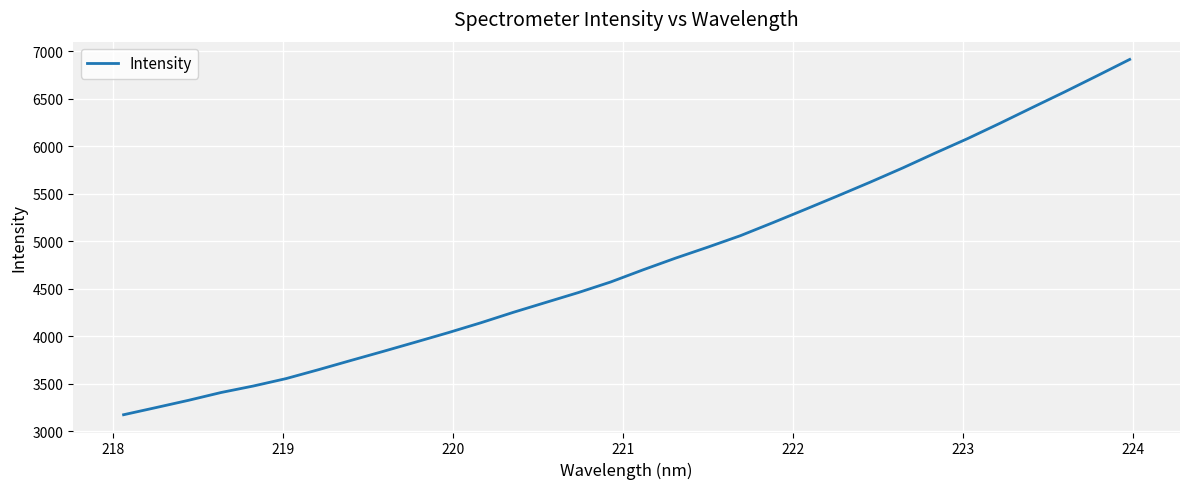

What is the minimum value shown in the chart?

3175.6